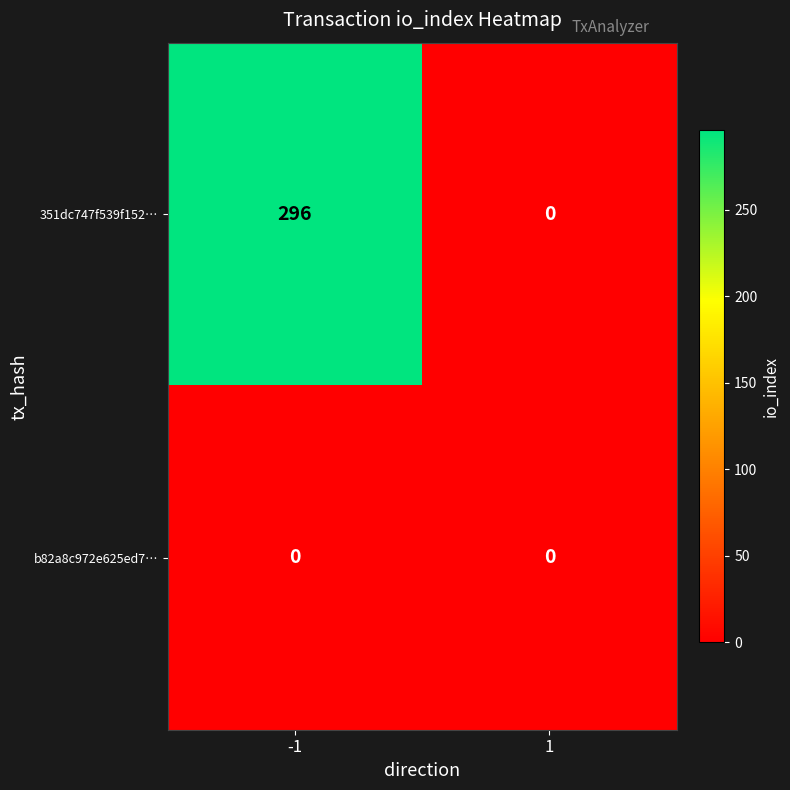

List the series in order of their overall mean, highest first.

351dc747f539f152…, b82a8c972e625ed7…